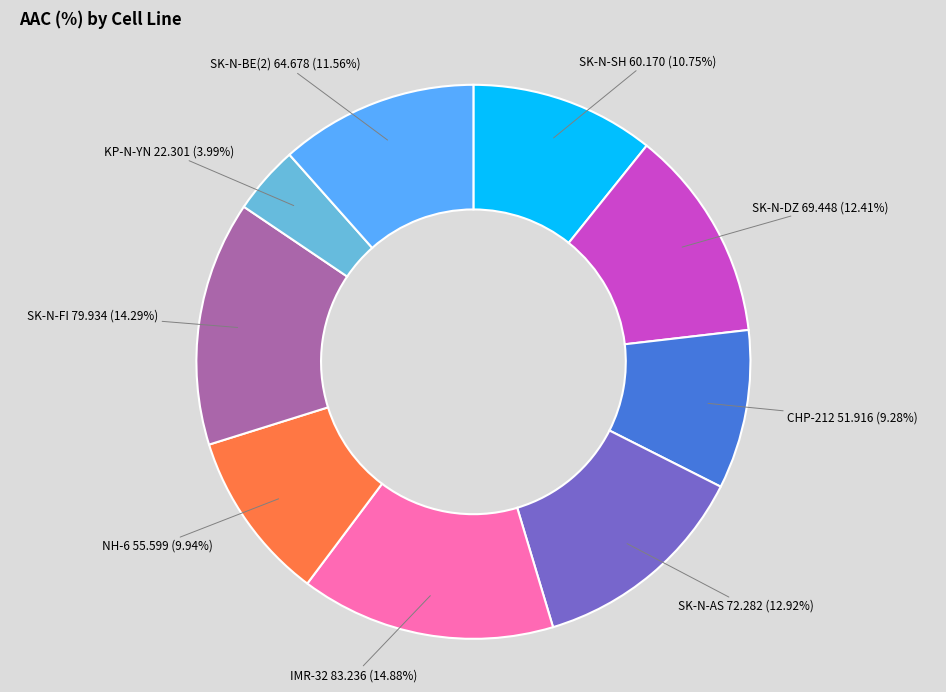

Count the number of slices in the pie.

9